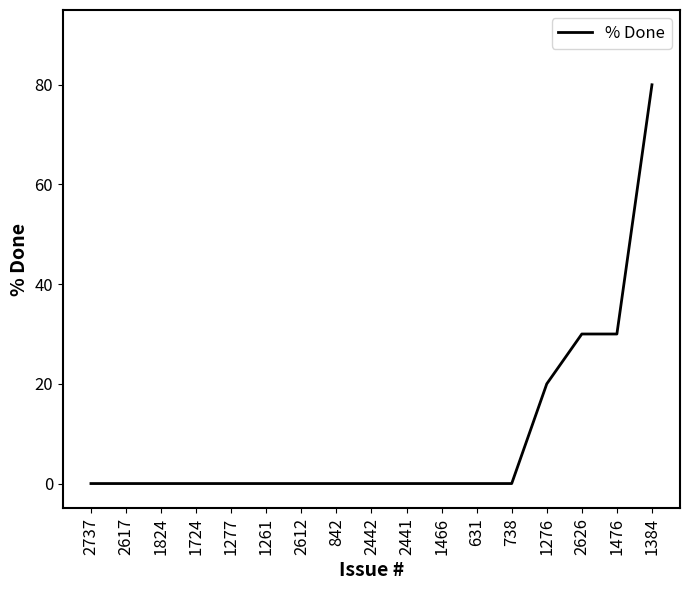

True or false: the data shows 0 at 2612.

True